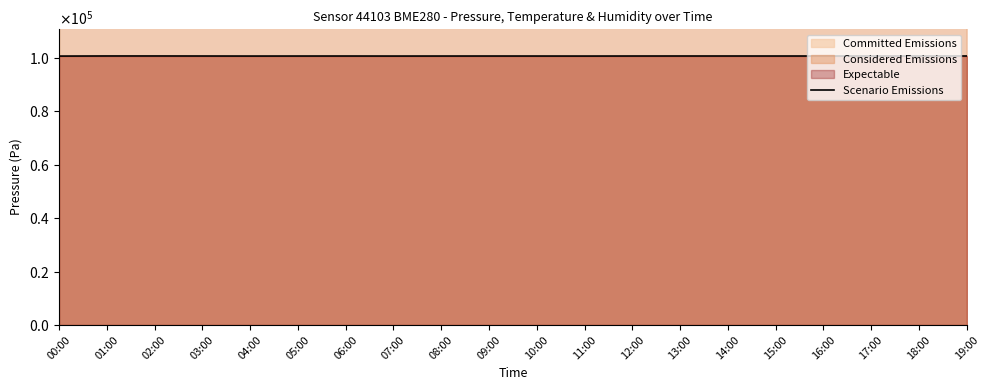

At which label is the value closest to 100780?

05:00